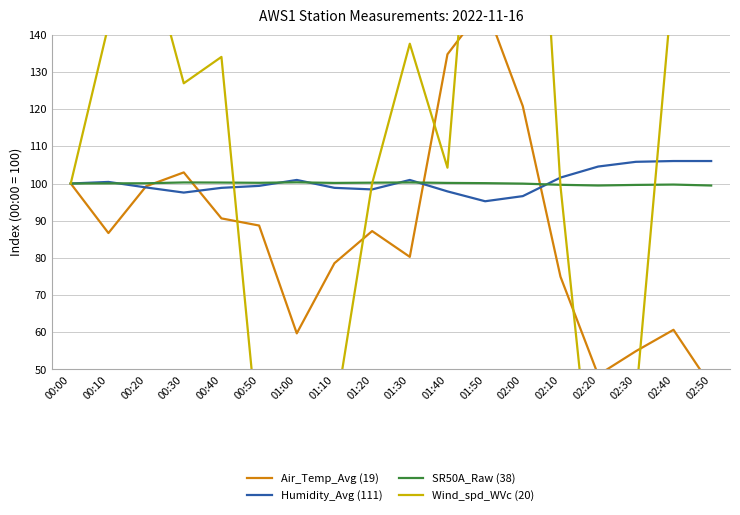

How many data points in Humidity_Avg (111) are less than 100?

9